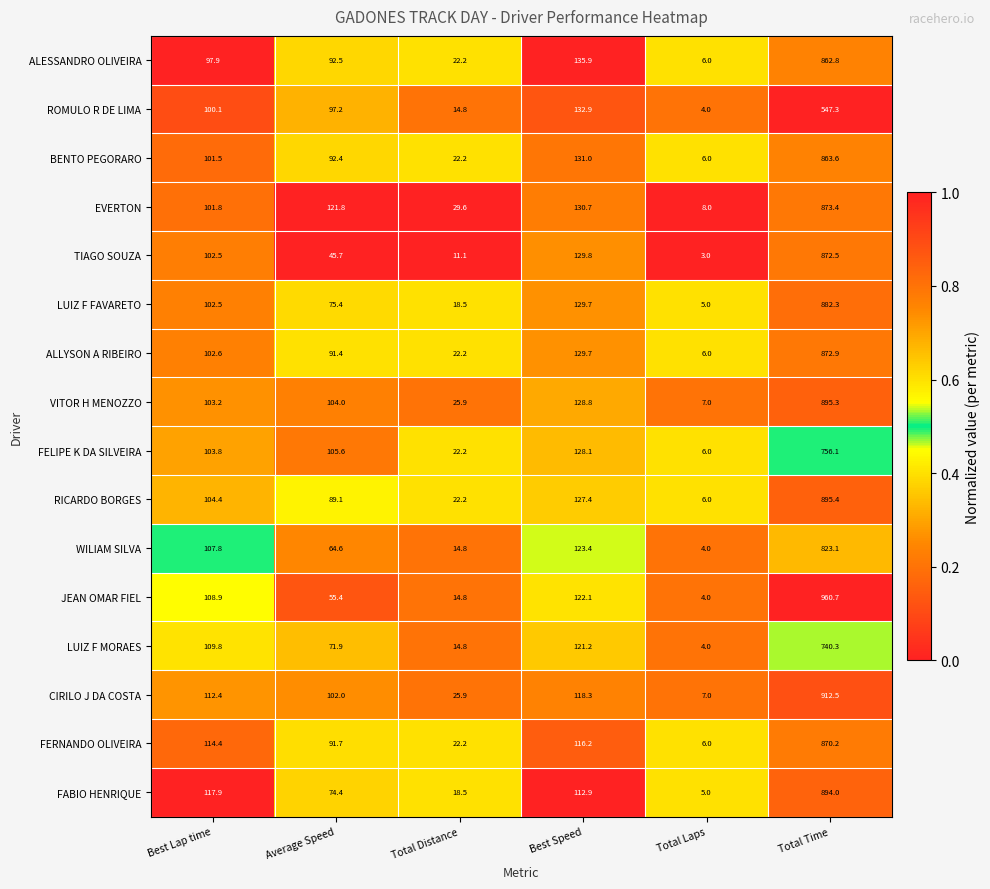

Which category has the highest value across all series?

Total Time